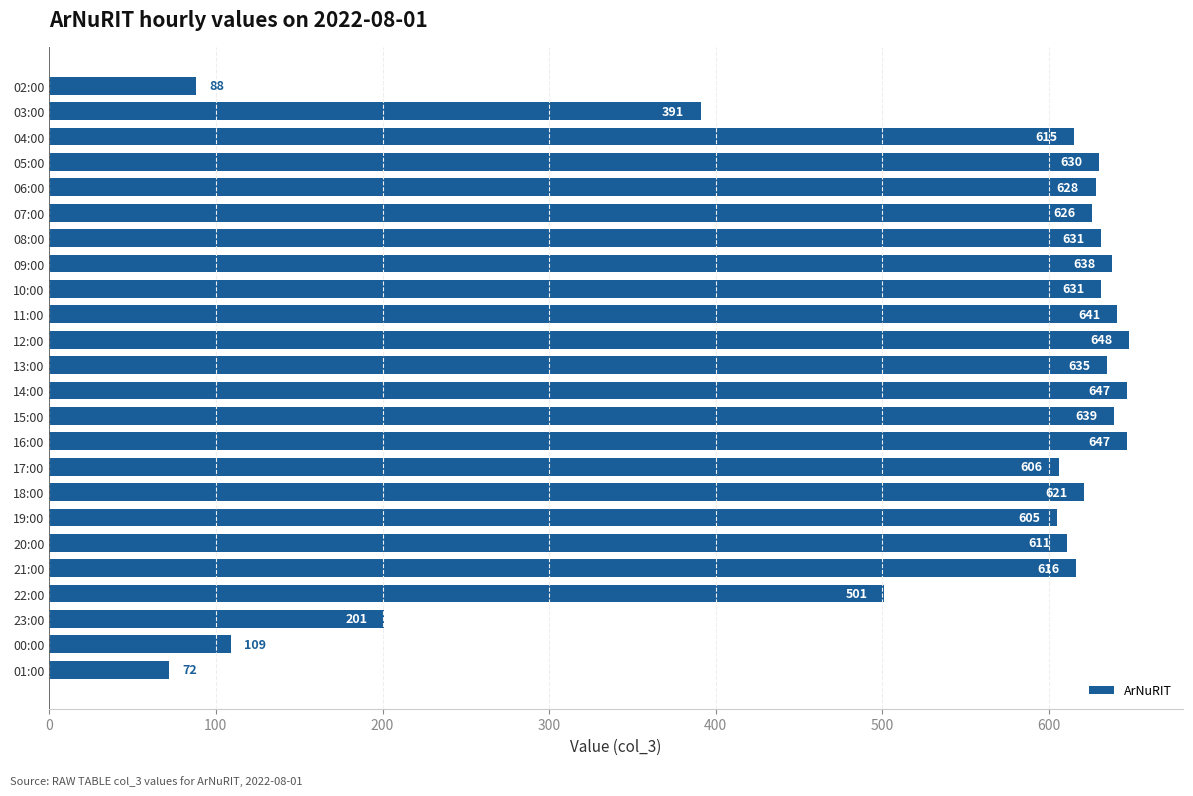

What is the difference between the maximum and minimum values?

576